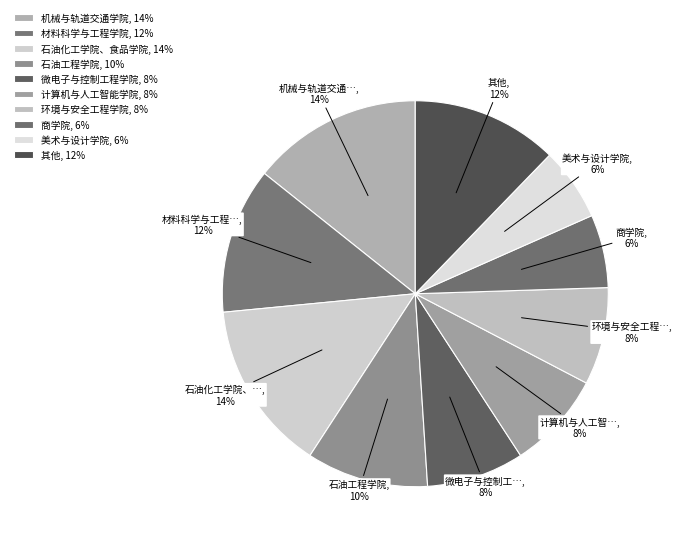

How many segments does this pie chart have?

10